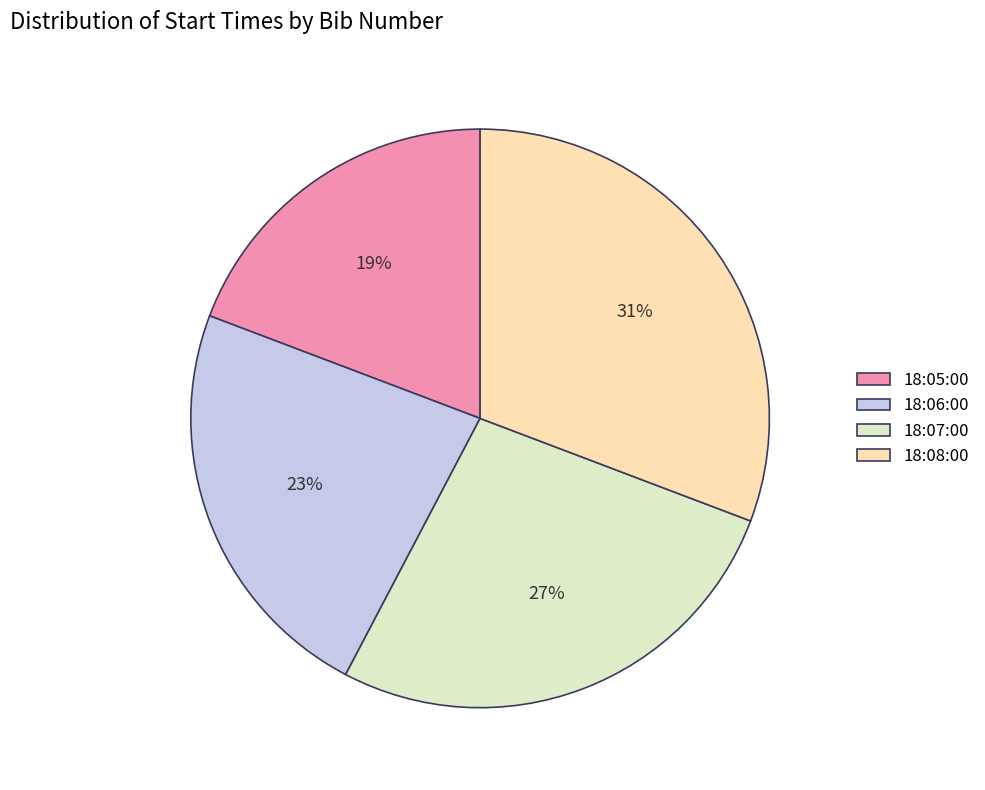

To the nearest percent, what is the combined percentage of 18:08:00 and 18:05:00?

50%